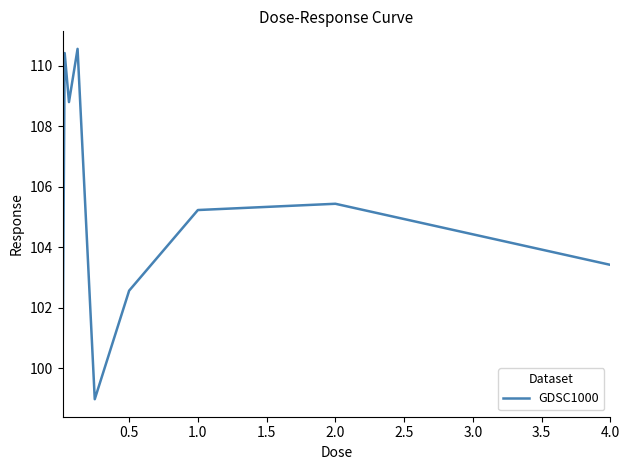

What is the greatest value displayed?

110.6